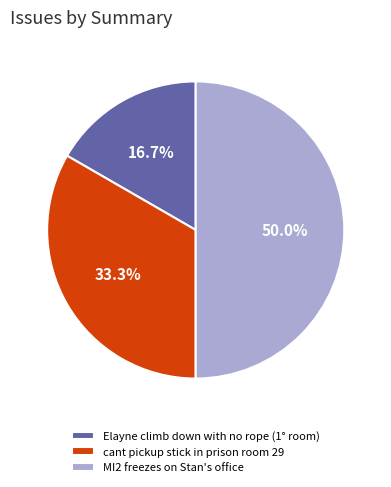

Which slice is the smallest?

Elayne climb down with no rope (1° room)